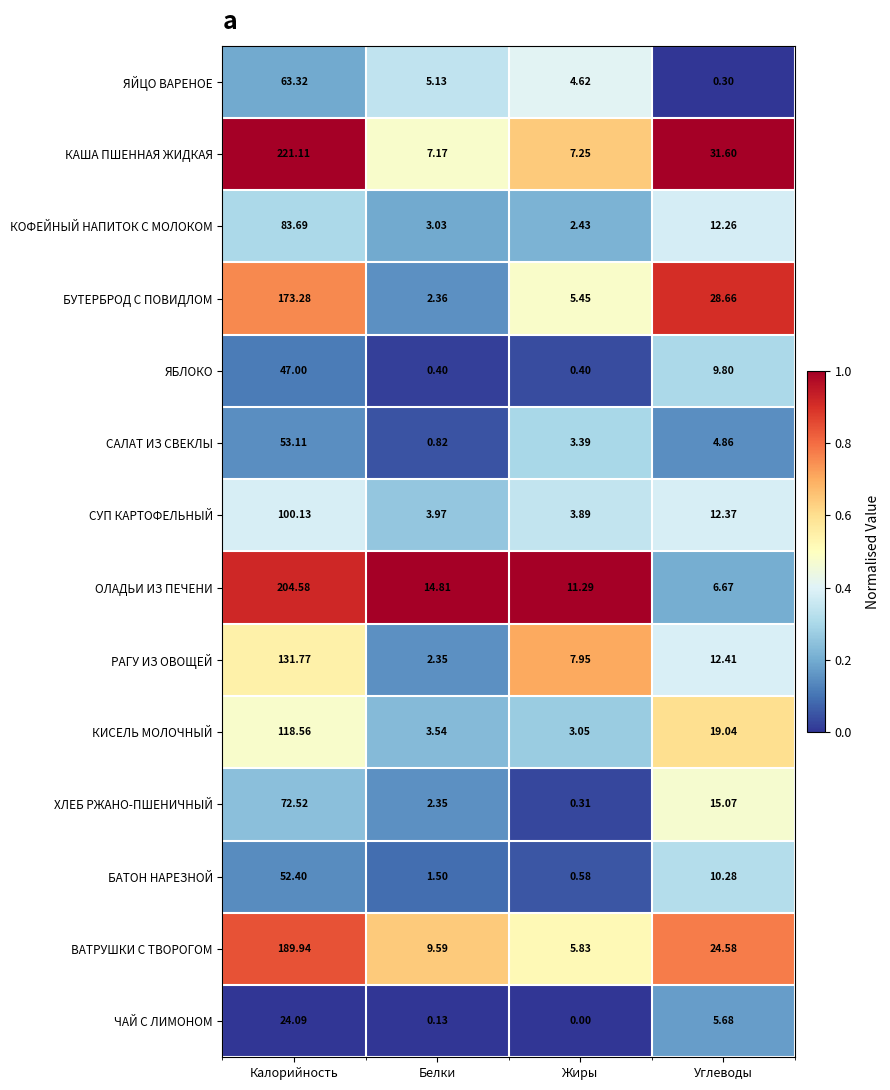

Between Калорийность and Углеводы, which series saw the biggest shift?

ОЛАДЬИ ИЗ ПЕЧЕНИ